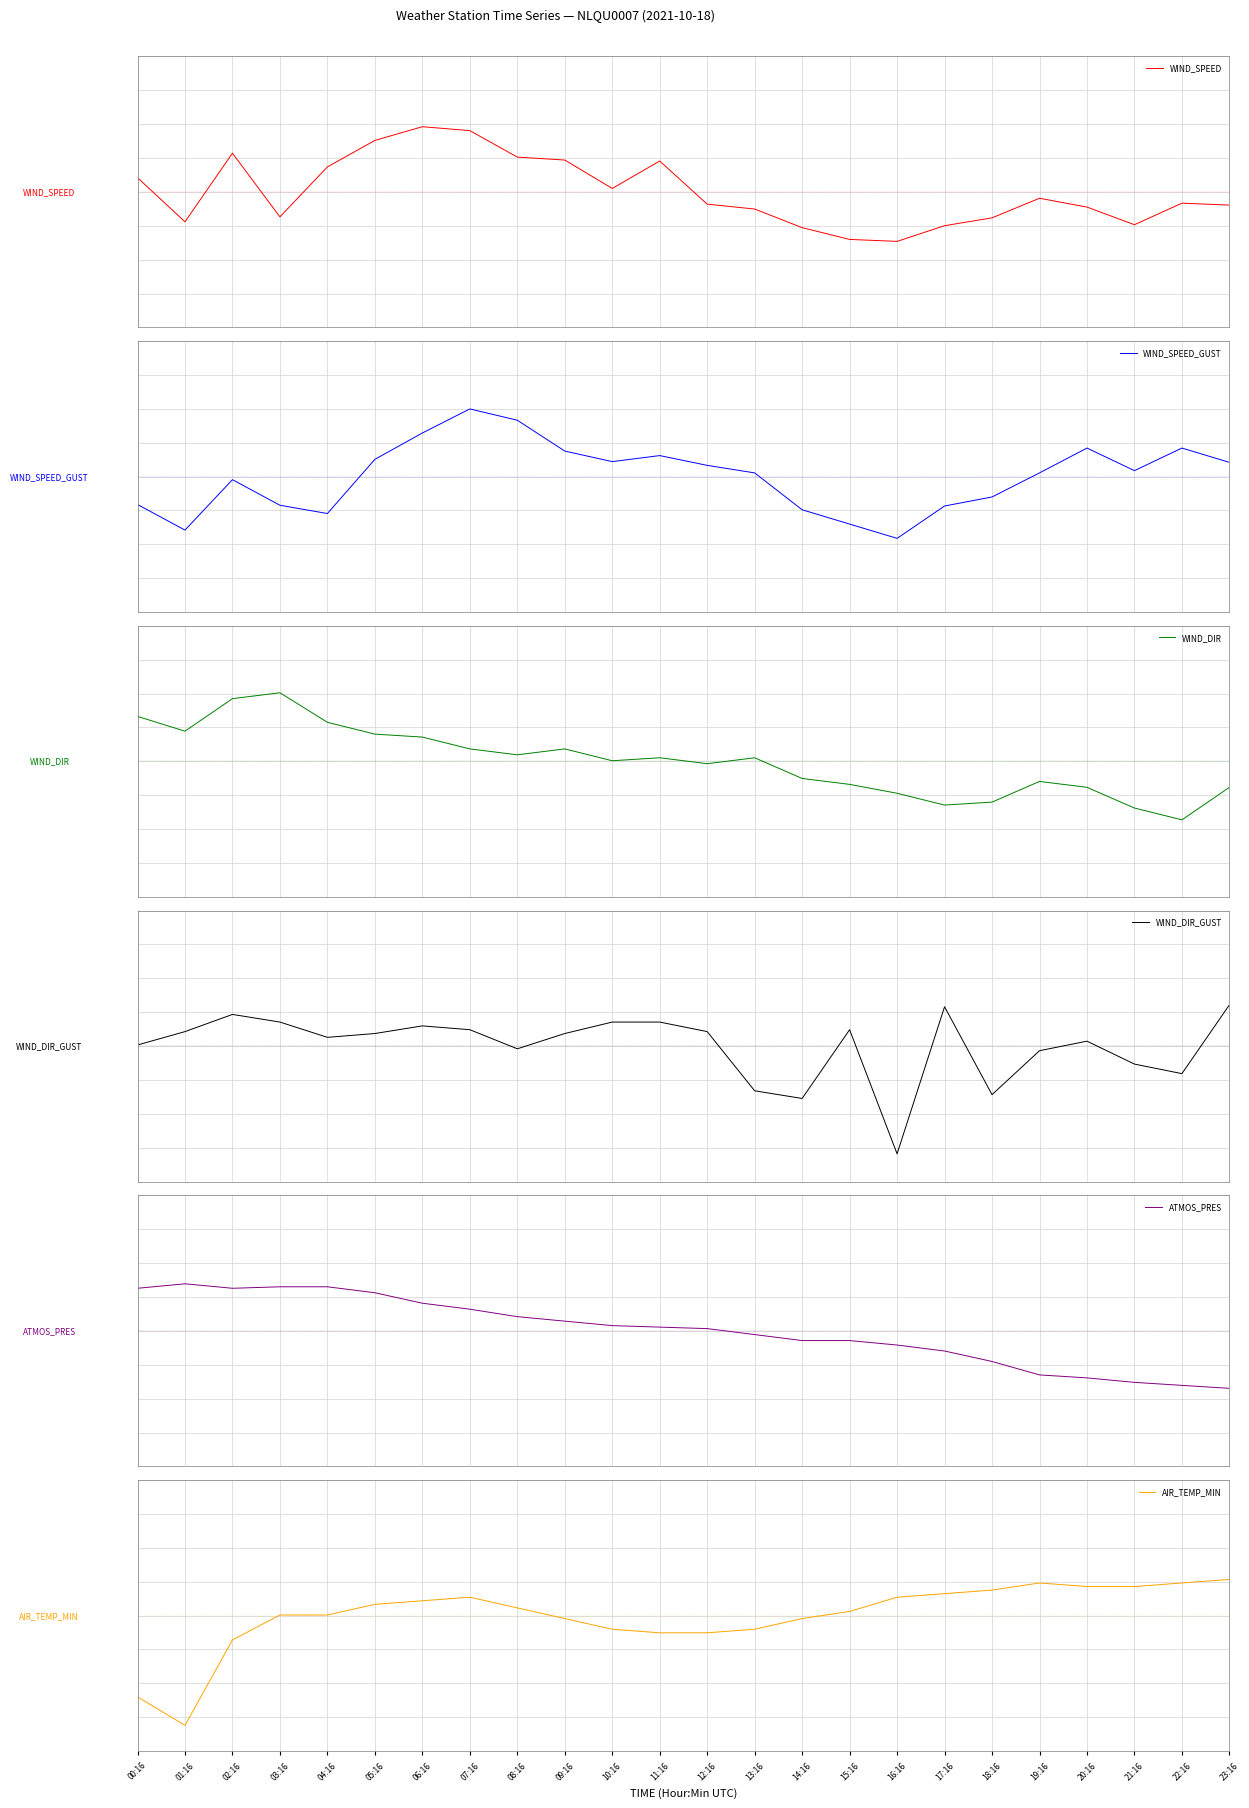

Which series has the largest total across all categories?

ATMOS_PRES